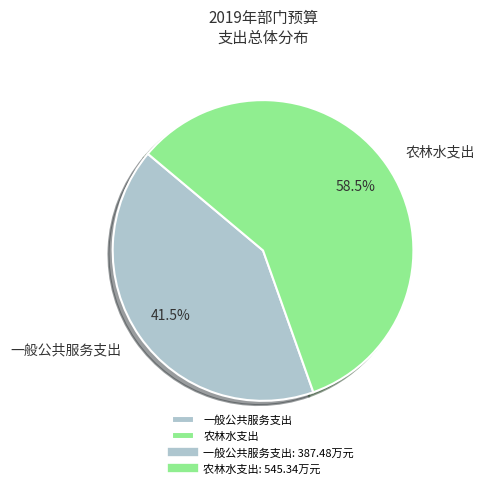

Is 一般公共服务支出 the majority of the pie?

No